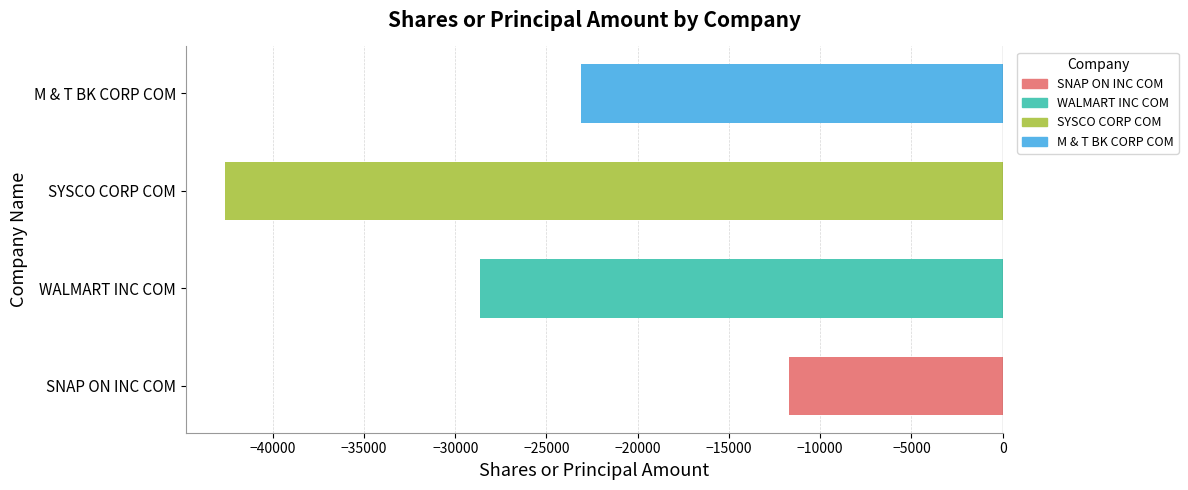

What is the greatest value displayed?

-11701